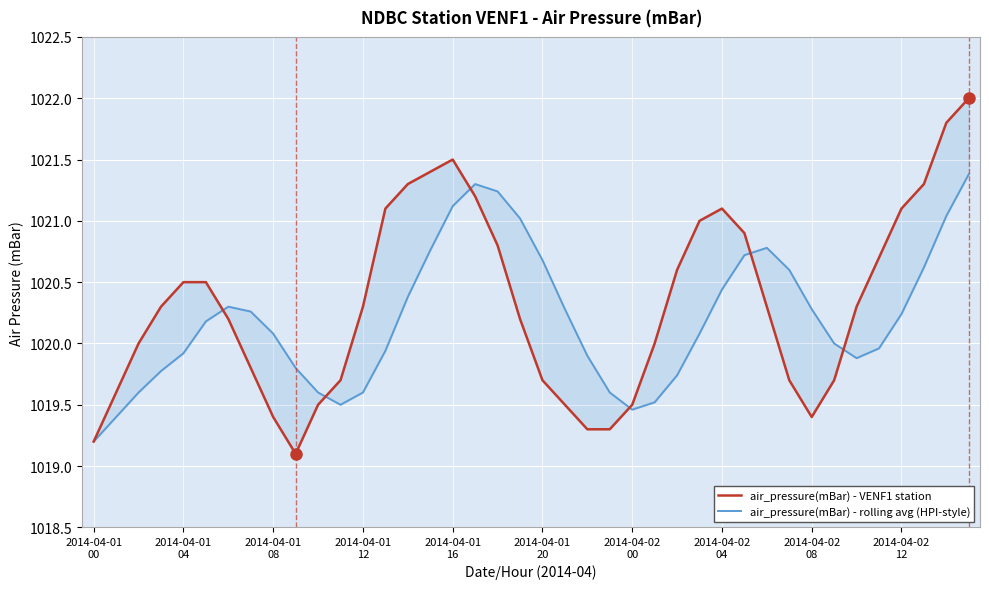

After their last crossing, which series has the higher values: air_pressure(mBar) - rolling avg (HPI-style) or air_pressure(mBar) - VENF1 station?

air_pressure(mBar) - VENF1 station